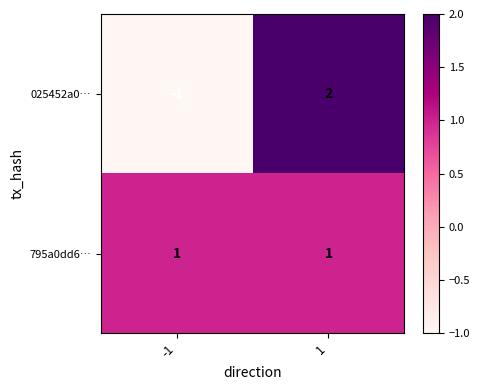

Rank the series by their average value, from lowest to highest.

025452a0…, 795a0dd6…